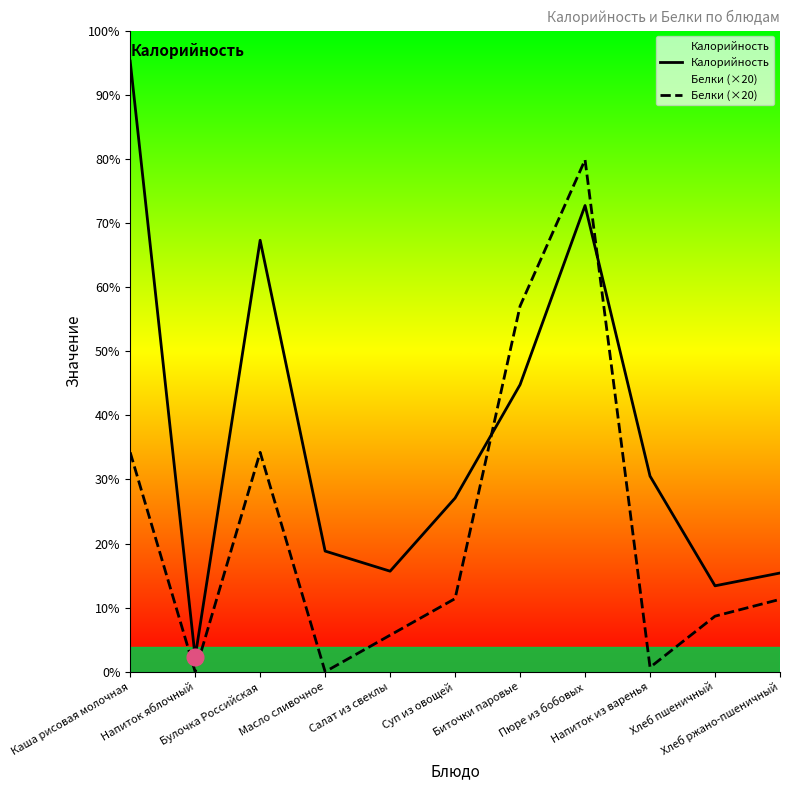

Which series changed the most between Салат из свеклы and Суп из овощей?

Калорийность